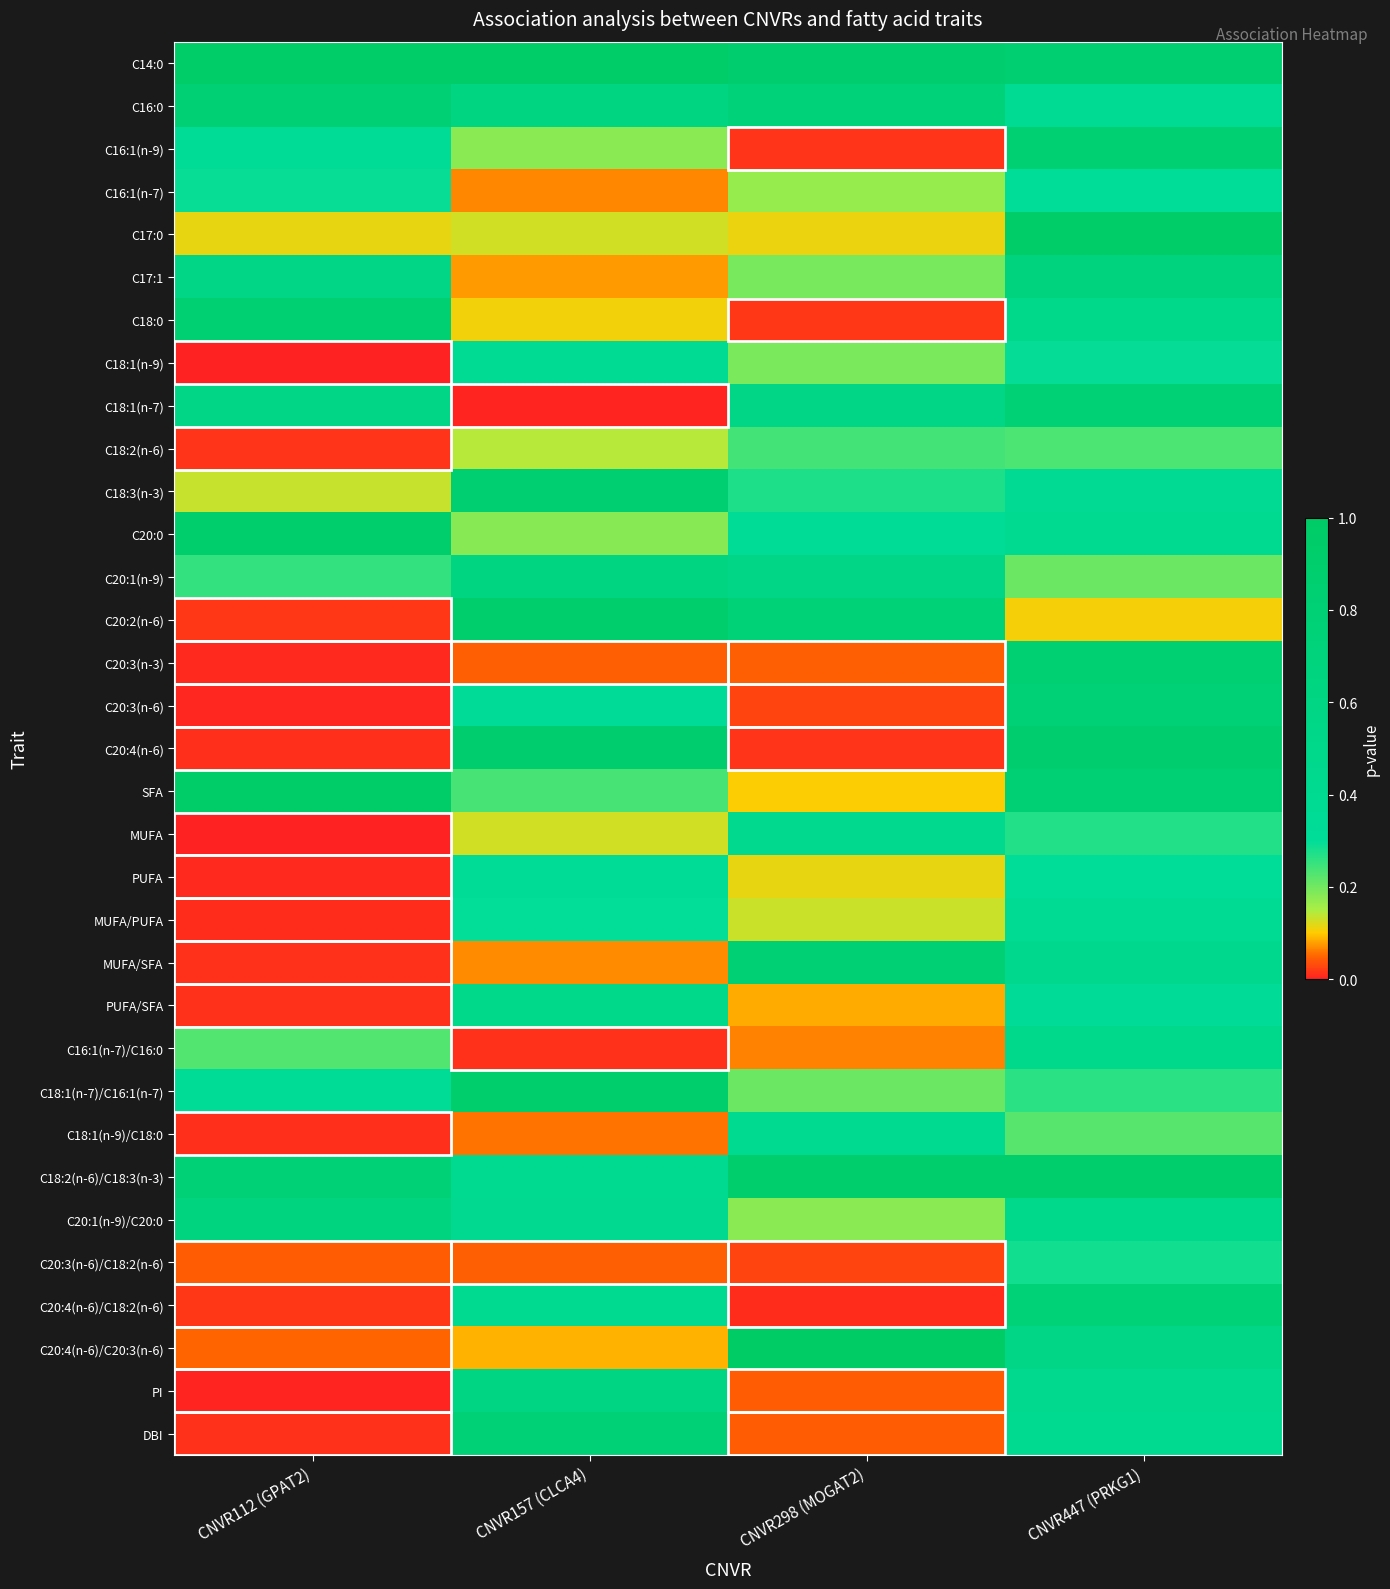

Reading left to right, what are all the values shown in this chart?

C14:0: CNVR112 (GPAT2)=1.0	CNVR157 (CLCA4)=1.0	CNVR298 (MOGAT2)=0.9	CNVR447 (PRKG1)=0.8
C16:0: CNVR112 (GPAT2)=0.8	CNVR157 (CLCA4)=0.6	CNVR298 (MOGAT2)=0.7	CNVR447 (PRKG1)=0.4
C16:1(n-9): CNVR112 (GPAT2)=0.3	CNVR157 (CLCA4)=0.2	CNVR298 (MOGAT2)=0.0	CNVR447 (PRKG1)=0.8
C16:1(n-7): CNVR112 (GPAT2)=0.3	CNVR157 (CLCA4)=0.1	CNVR298 (MOGAT2)=0.2	CNVR447 (PRKG1)=0.3
C17:0: CNVR112 (GPAT2)=0.1	CNVR157 (CLCA4)=0.1	CNVR298 (MOGAT2)=0.1	CNVR447 (PRKG1)=1.0
C17:1: CNVR112 (GPAT2)=0.6	CNVR157 (CLCA4)=0.1	CNVR298 (MOGAT2)=0.2	CNVR447 (PRKG1)=0.7
C18:0: CNVR112 (GPAT2)=0.8	CNVR157 (CLCA4)=0.1	CNVR298 (MOGAT2)=0.0	CNVR447 (PRKG1)=0.5
C18:1(n-9): CNVR112 (GPAT2)=0.0	CNVR157 (CLCA4)=0.4	CNVR298 (MOGAT2)=0.2	CNVR447 (PRKG1)=0.3
C18:1(n-7): CNVR112 (GPAT2)=0.6	CNVR157 (CLCA4)=0.0	CNVR298 (MOGAT2)=0.6	CNVR447 (PRKG1)=0.8
C18:2(n-6): CNVR112 (GPAT2)=0.0	CNVR157 (CLCA4)=0.1	CNVR298 (MOGAT2)=0.2	CNVR447 (PRKG1)=0.2
C18:3(n-3): CNVR112 (GPAT2)=0.1	CNVR157 (CLCA4)=0.8	CNVR298 (MOGAT2)=0.3	CNVR447 (PRKG1)=0.4
C20:0: CNVR112 (GPAT2)=0.9	CNVR157 (CLCA4)=0.2	CNVR298 (MOGAT2)=0.3	CNVR447 (PRKG1)=0.4
C20:1(n-9): CNVR112 (GPAT2)=0.3	CNVR157 (CLCA4)=0.6	CNVR298 (MOGAT2)=0.6	CNVR447 (PRKG1)=0.2
C20:2(n-6): CNVR112 (GPAT2)=0.0	CNVR157 (CLCA4)=0.9	CNVR298 (MOGAT2)=0.8	CNVR447 (PRKG1)=0.1
C20:3(n-3): CNVR112 (GPAT2)=0.0	CNVR157 (CLCA4)=0.0	CNVR298 (MOGAT2)=0.0	CNVR447 (PRKG1)=0.8
C20:3(n-6): CNVR112 (GPAT2)=0.0	CNVR157 (CLCA4)=0.3	CNVR298 (MOGAT2)=0.0	CNVR447 (PRKG1)=0.8
C20:4(n-6): CNVR112 (GPAT2)=0.0	CNVR157 (CLCA4)=0.9	CNVR298 (MOGAT2)=0.0	CNVR447 (PRKG1)=0.9
SFA: CNVR112 (GPAT2)=1.0	CNVR157 (CLCA4)=0.2	CNVR298 (MOGAT2)=0.1	CNVR447 (PRKG1)=0.8
MUFA: CNVR112 (GPAT2)=0.0	CNVR157 (CLCA4)=0.1	CNVR298 (MOGAT2)=0.4	CNVR447 (PRKG1)=0.3
PUFA: CNVR112 (GPAT2)=0.0	CNVR157 (CLCA4)=0.3	CNVR298 (MOGAT2)=0.1	CNVR447 (PRKG1)=0.3
MUFA/PUFA: CNVR112 (GPAT2)=0.0	CNVR157 (CLCA4)=0.3	CNVR298 (MOGAT2)=0.1	CNVR447 (PRKG1)=0.4
MUFA/SFA: CNVR112 (GPAT2)=0.0	CNVR157 (CLCA4)=0.1	CNVR298 (MOGAT2)=0.8	CNVR447 (PRKG1)=0.5
PUFA/SFA: CNVR112 (GPAT2)=0.0	CNVR157 (CLCA4)=0.5	CNVR298 (MOGAT2)=0.1	CNVR447 (PRKG1)=0.3
C16:1(n-7)/C16:0: CNVR112 (GPAT2)=0.2	CNVR157 (CLCA4)=0.0	CNVR298 (MOGAT2)=0.1	CNVR447 (PRKG1)=0.5
C18:1(n-7)/C16:1(n-7): CNVR112 (GPAT2)=0.3	CNVR157 (CLCA4)=0.9	CNVR298 (MOGAT2)=0.2	CNVR447 (PRKG1)=0.3
C18:1(n-9)/C18:0: CNVR112 (GPAT2)=0.0	CNVR157 (CLCA4)=0.1	CNVR298 (MOGAT2)=0.4	CNVR447 (PRKG1)=0.2
C18:2(n-6)/C18:3(n-3): CNVR112 (GPAT2)=0.8	CNVR157 (CLCA4)=0.4	CNVR298 (MOGAT2)=0.9	CNVR447 (PRKG1)=0.9
C20:1(n-9)/C20:0: CNVR112 (GPAT2)=0.7	CNVR157 (CLCA4)=0.4	CNVR298 (MOGAT2)=0.2	CNVR447 (PRKG1)=0.5
C20:3(n-6)/C18:2(n-6): CNVR112 (GPAT2)=0.0	CNVR157 (CLCA4)=0.0	CNVR298 (MOGAT2)=0.0	CNVR447 (PRKG1)=0.3
C20:4(n-6)/C18:2(n-6): CNVR112 (GPAT2)=0.0	CNVR157 (CLCA4)=0.4	CNVR298 (MOGAT2)=0.0	CNVR447 (PRKG1)=0.8
C20:4(n-6)/C20:3(n-6): CNVR112 (GPAT2)=0.0	CNVR157 (CLCA4)=0.1	CNVR298 (MOGAT2)=1.0	CNVR447 (PRKG1)=0.6
PI: CNVR112 (GPAT2)=0.0	CNVR157 (CLCA4)=0.6	CNVR298 (MOGAT2)=0.0	CNVR447 (PRKG1)=0.4
DBI: CNVR112 (GPAT2)=0.0	CNVR157 (CLCA4)=0.8	CNVR298 (MOGAT2)=0.0	CNVR447 (PRKG1)=0.4